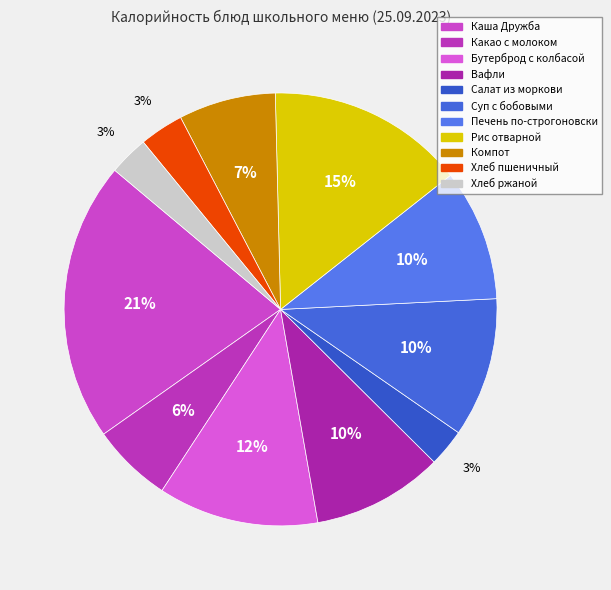

Is the sum of Хлеб ржаной and Рис отварной greater than half?

No